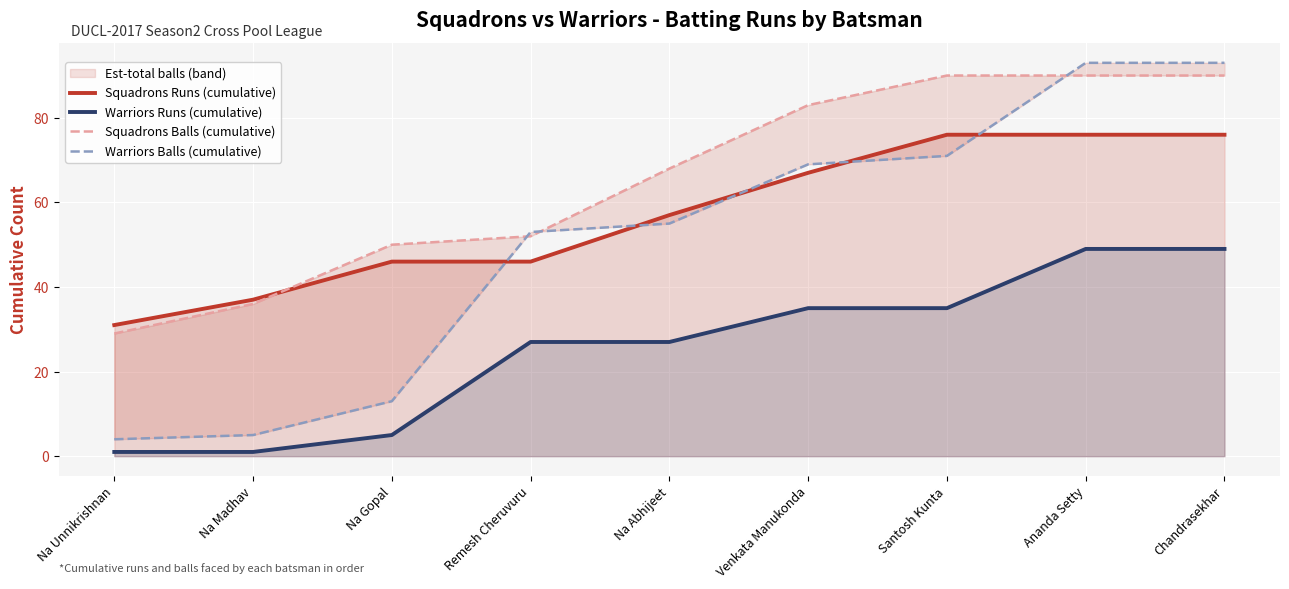

Read the Warriors Balls (cumulative) value at Na Abhijeet.

55